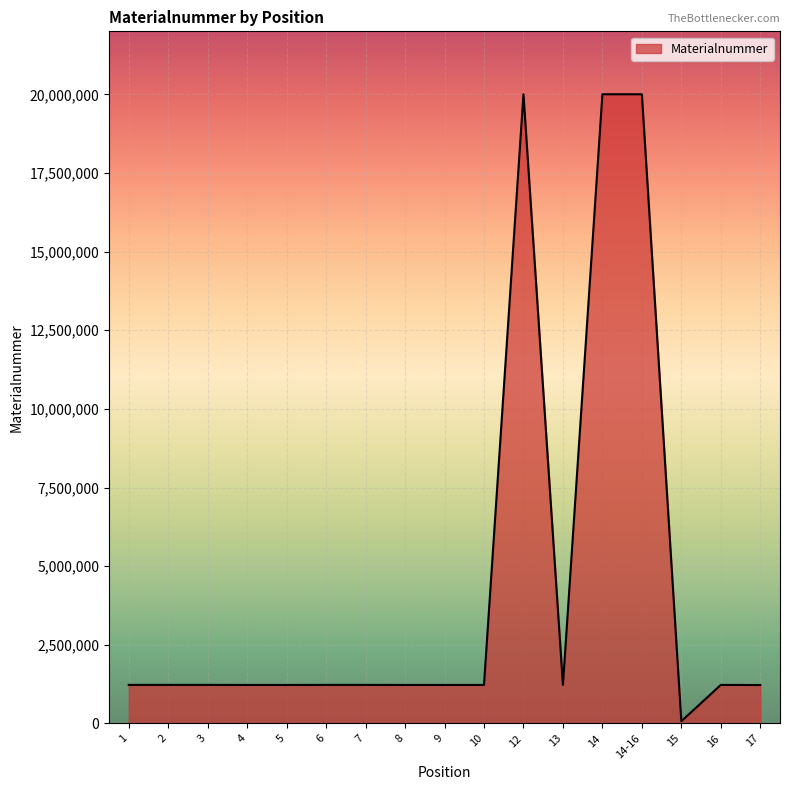

The value at 1 is 1225143. True or false?

True